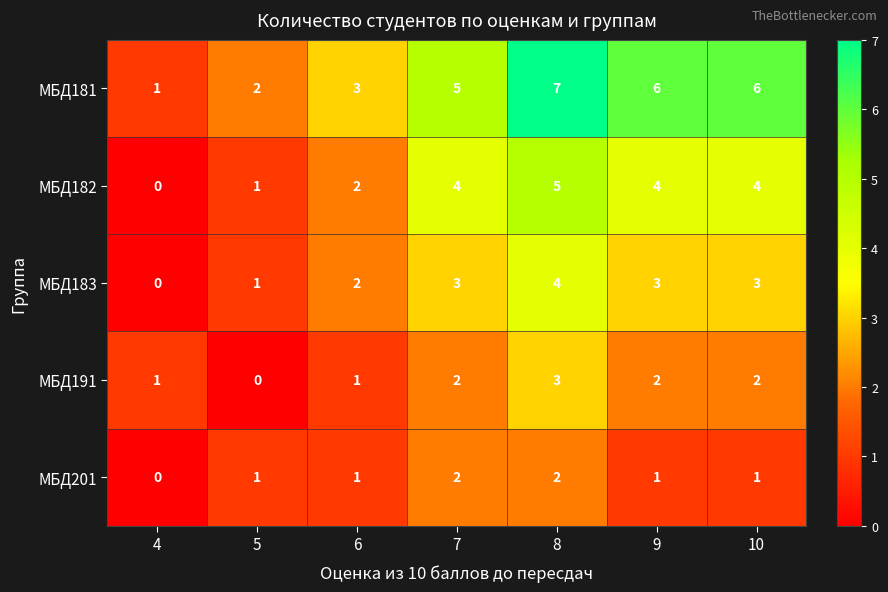

True or false: МБД183 has a value of 4 at 8.

True